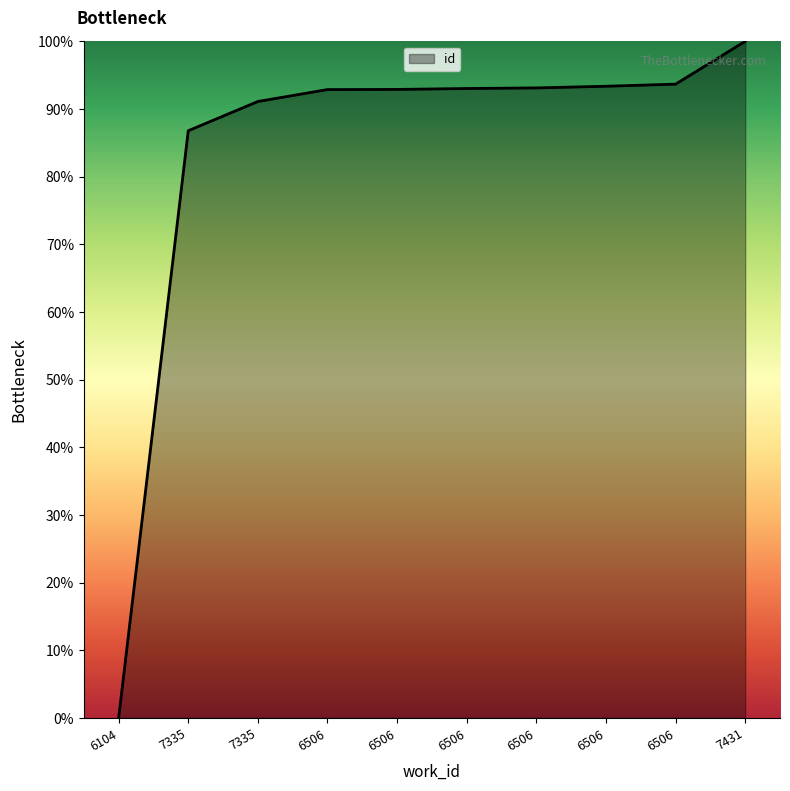

What is the label of the 4th point from the right?

6506